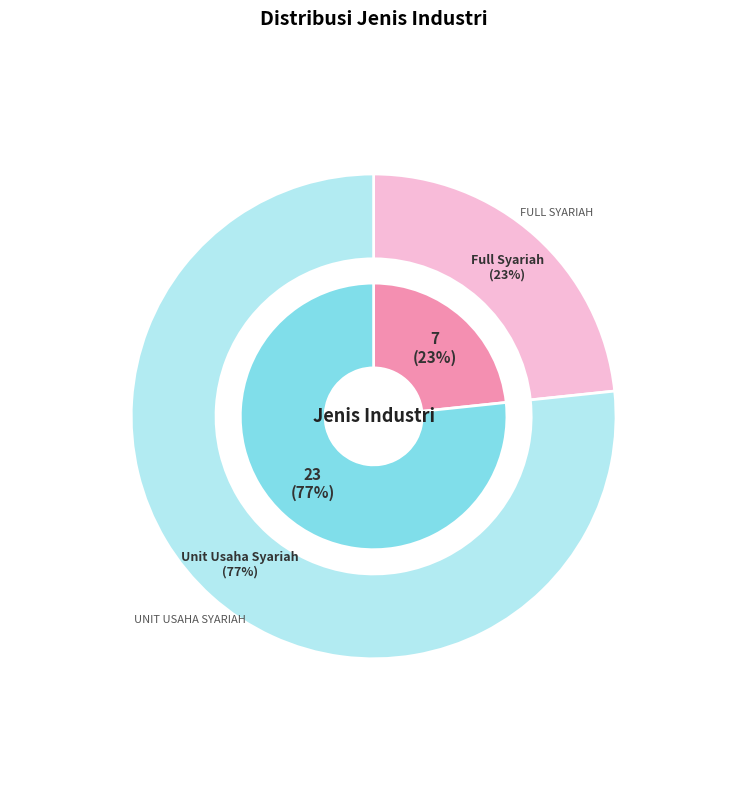

Which category accounts for the majority?

Unit Usaha Syariah